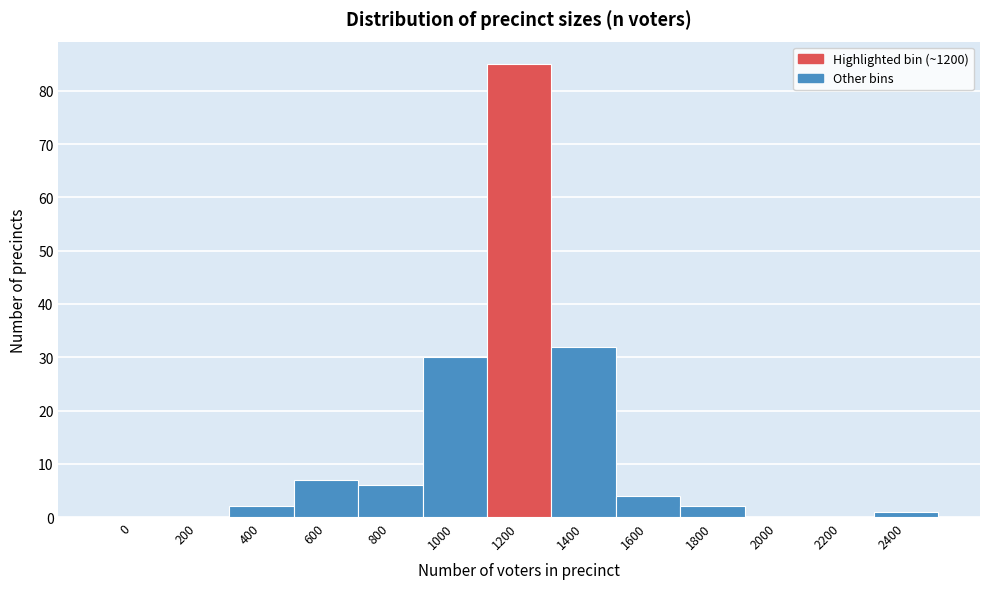

Reading right to left, what are all the values shown in this chart?

2400=1	2200=0	2000=0	1800=2	1600=4	1400=32	1200=85	1000=30	800=6	600=7	400=2	200=0	0=0